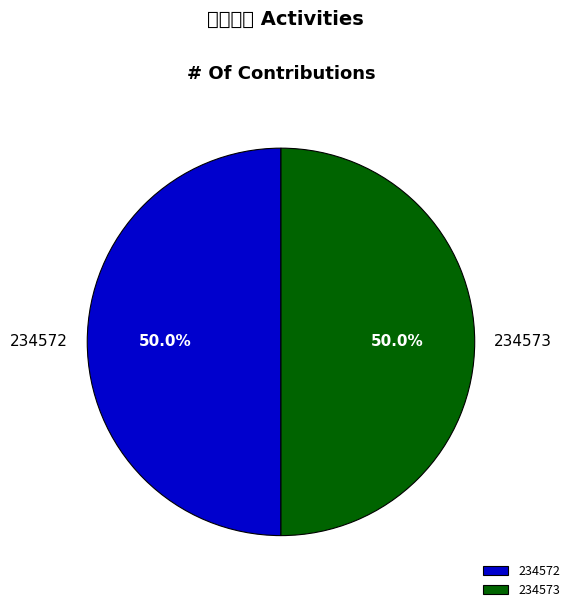

Combined, what portion of the pie is 234572 and 234573?

100.0%